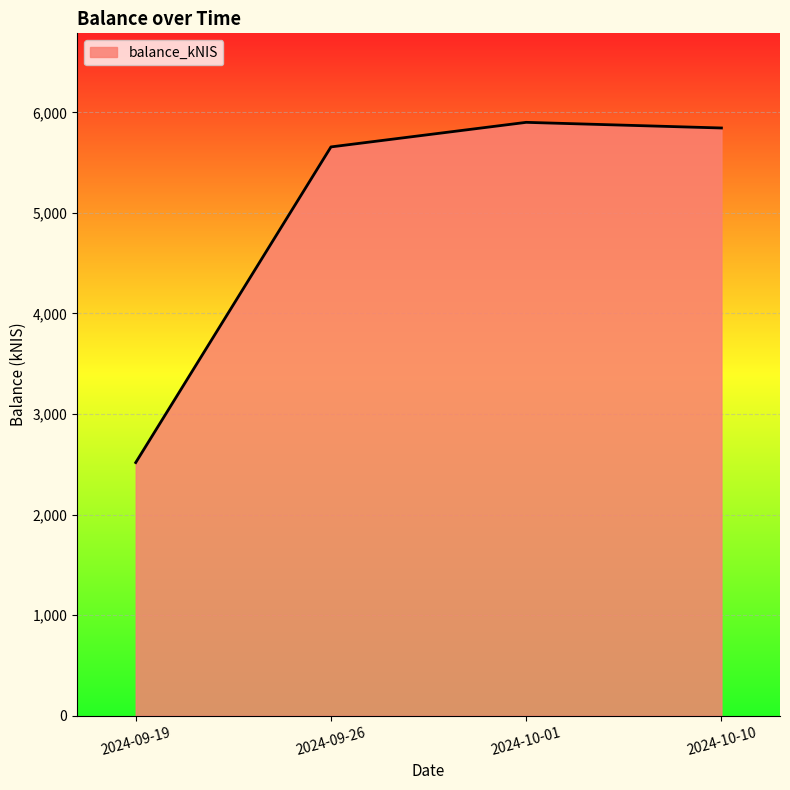

What is the change in value from 2024-09-26 to 2024-10-10?

+188.1